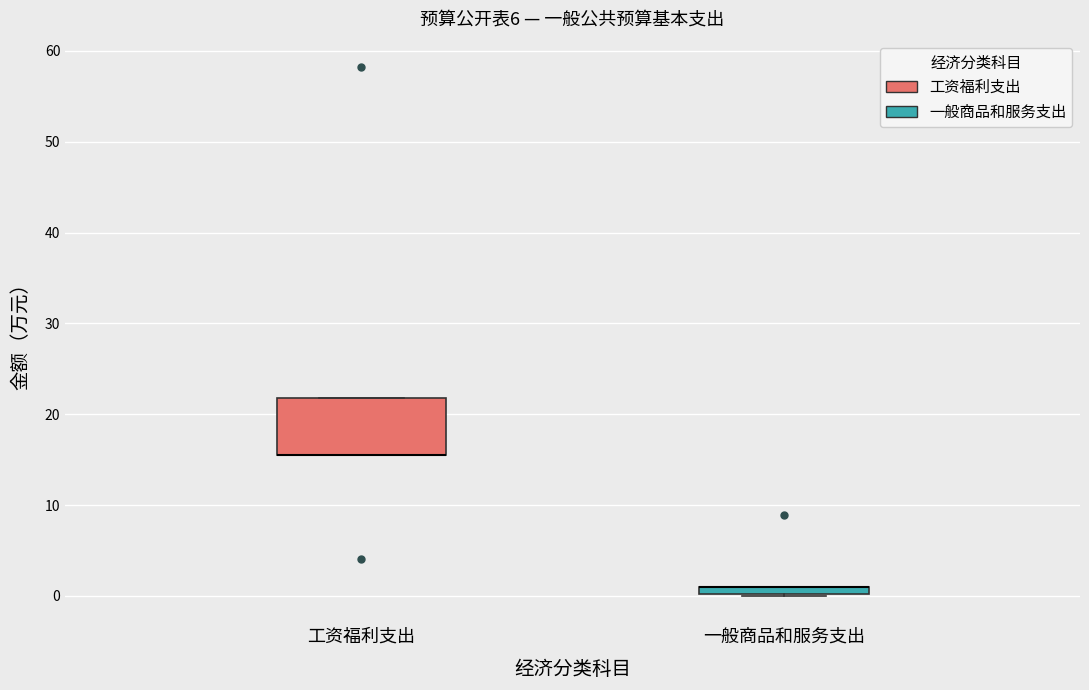

Where is the upper edge of the box for 工资福利支出 on the y-axis? The values are not printed on the chart, so give them approximately, as read against the axis.

22